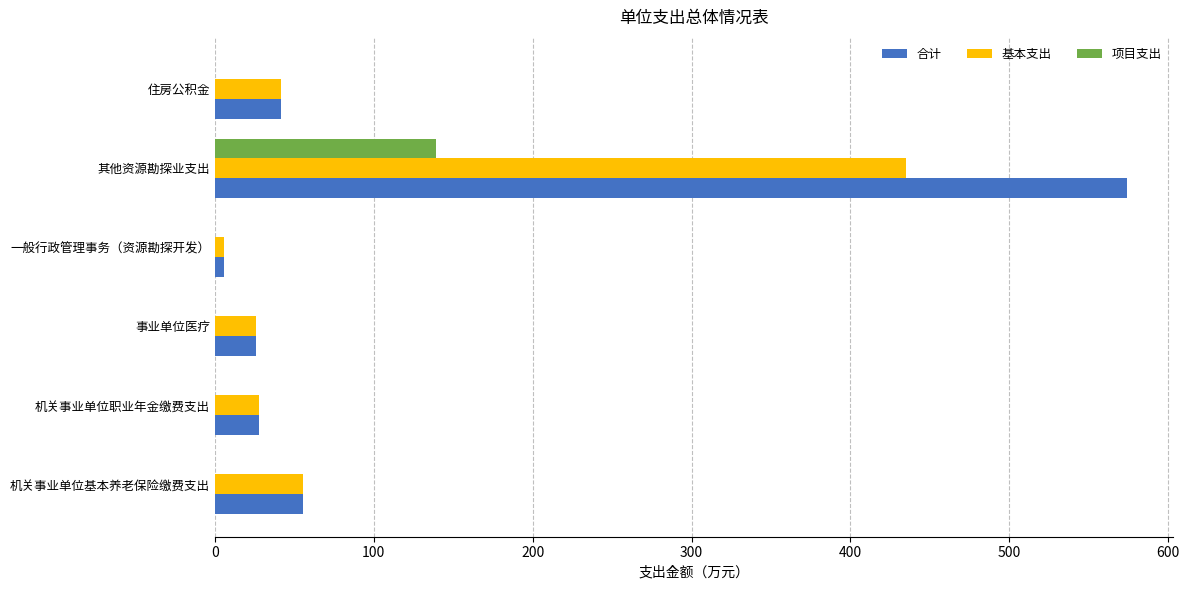

The 合计 series shows 41.5 at 住房公积金. True or false?

True